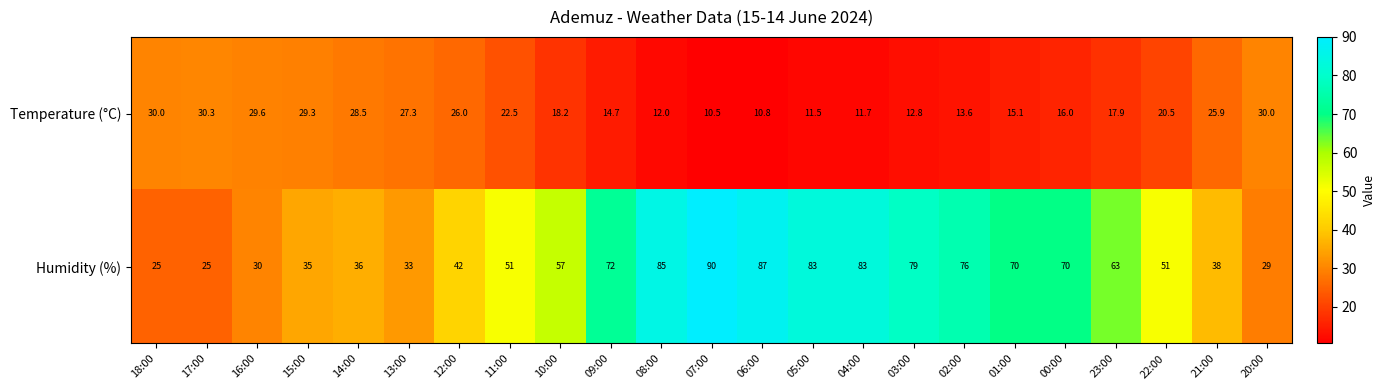

What is the average value of the Temperature (°C) series?

20.2